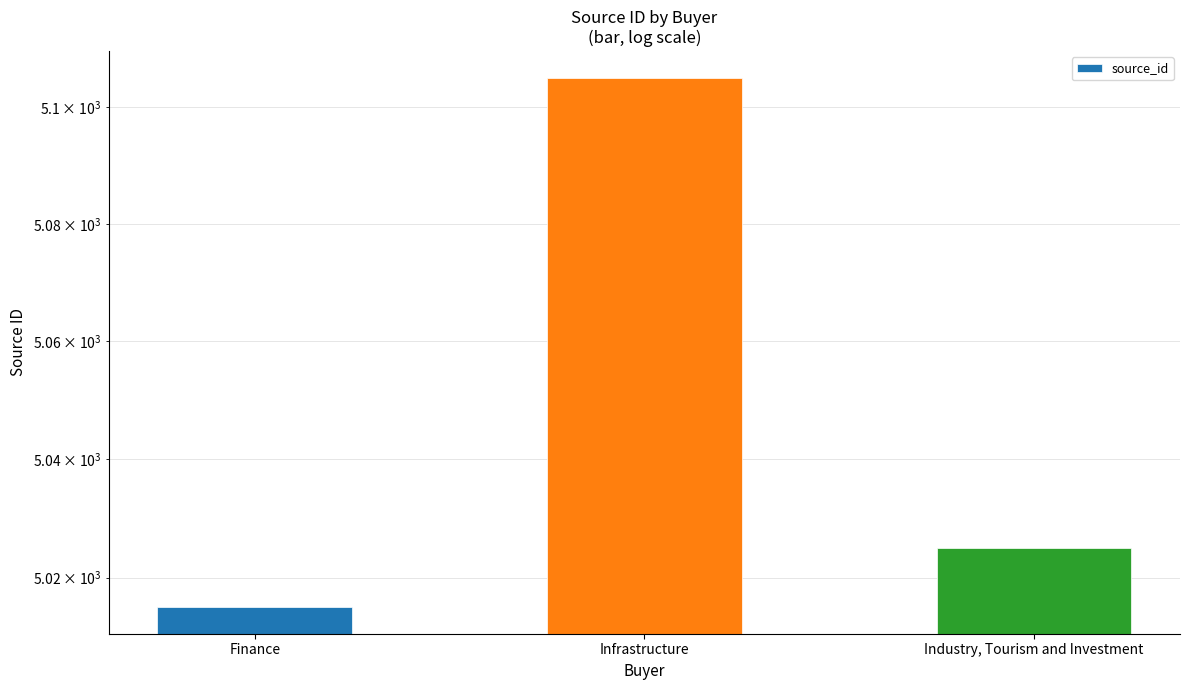

Reading left to right, extract all data points from this chart.

Finance=5015	Infrastructure=5105	Industry, Tourism and Investment=5025